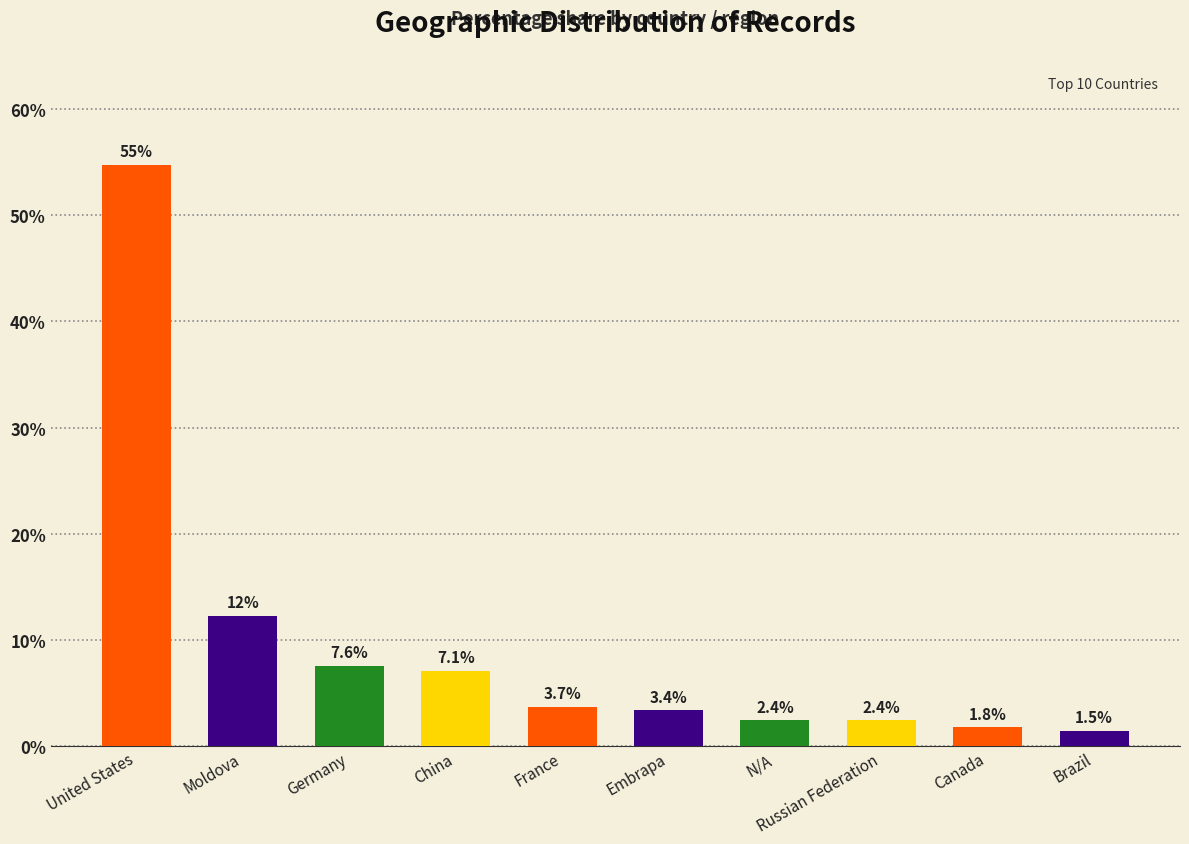

What is the approximate value at United States?

54.8